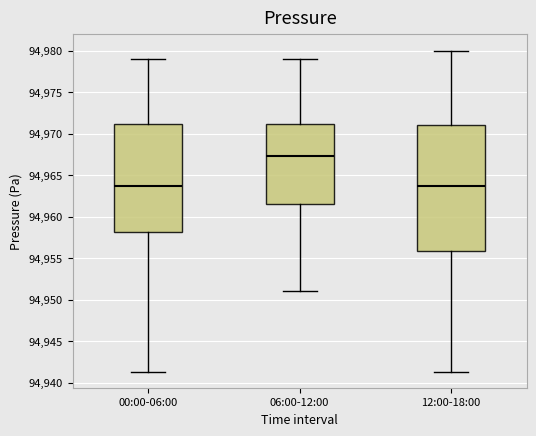

Reading left to right, read every box against the y-axis: the position of its median line, the range the box covers, and the ends of its whiskers. The values are not printed on the chart, so give them approximately, as read against the axis.

00:00-06:00: median 94963.5, box 94958.0 to 94971.0, whiskers 94941.5 to 94979.0
06:00-12:00: median 94967.5, box 94961.5 to 94971.0, whiskers 94951.0 to 94979.0
12:00-18:00: median 94963.5, box 94956.0 to 94971.0, whiskers 94941.5 to 94980.0